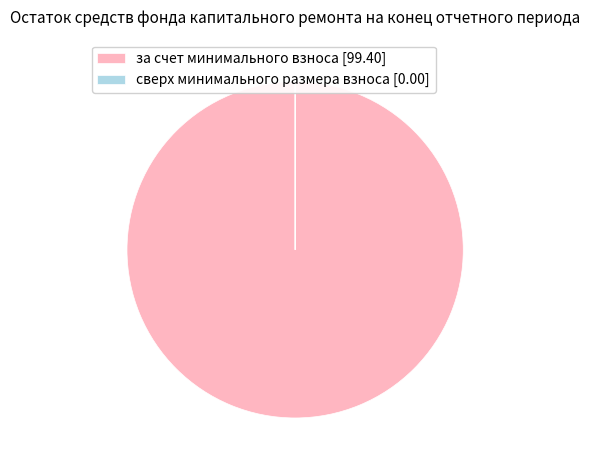

The за счет минимального взноса [99.40] slice represents 100% of the pie. True or false?

True